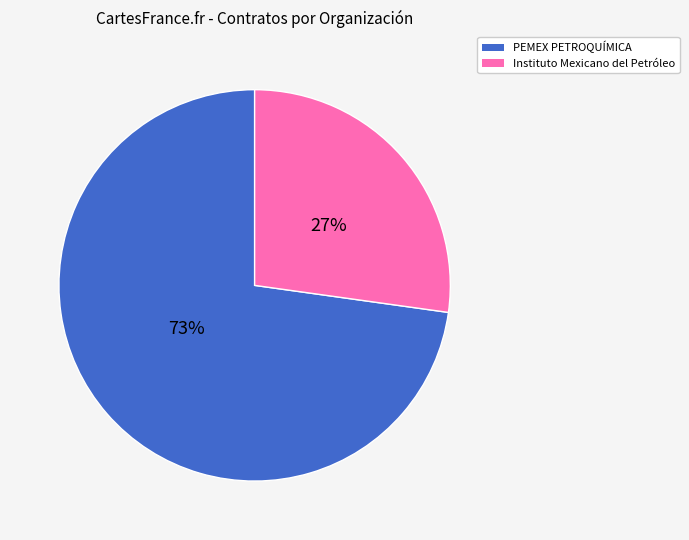

Which slice is the largest?

PEMEX PETROQUÍMICA